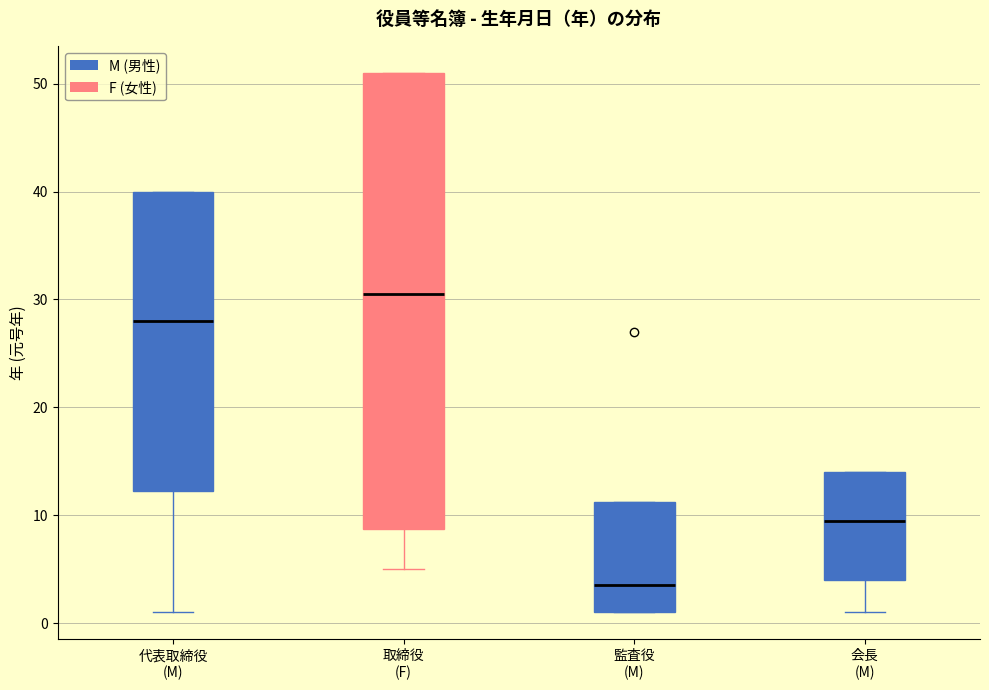

Where does the median line of the box for 代表取締役 (M) sit on the y-axis? The values are not printed on the chart, so give them approximately, as read against the axis.

28